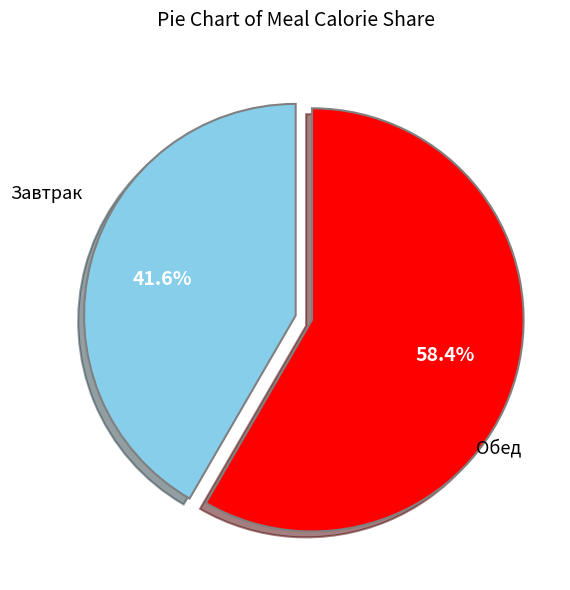

Is there any slice that represents more than half of the pie?

Yes